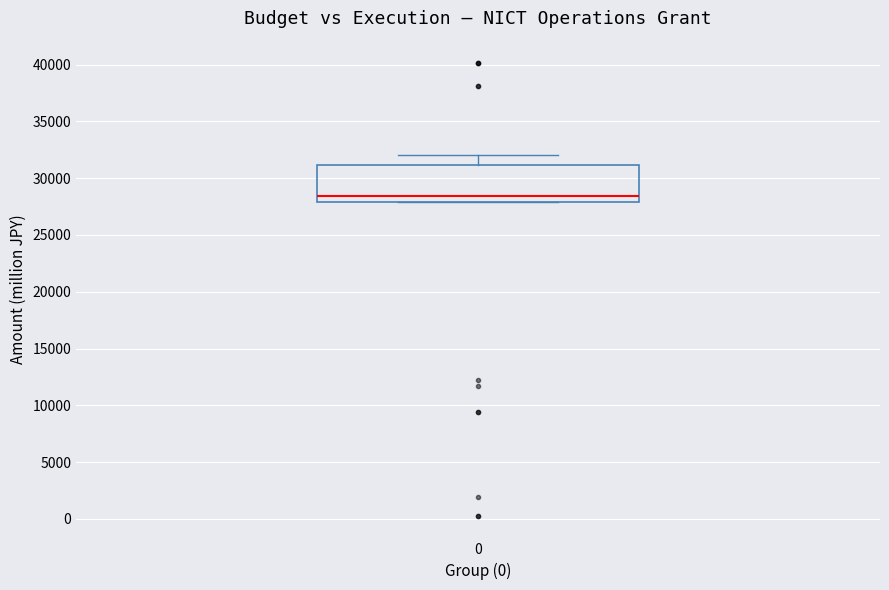

Transcribe this box plot: give where the median line is, the range the box spans, and where the two whiskers end, as read against the y-axis. The values are not printed on the chart, so give them approximately, as read against the axis.

median 28500, box 28000 to 31000, whiskers 28000 to 32000